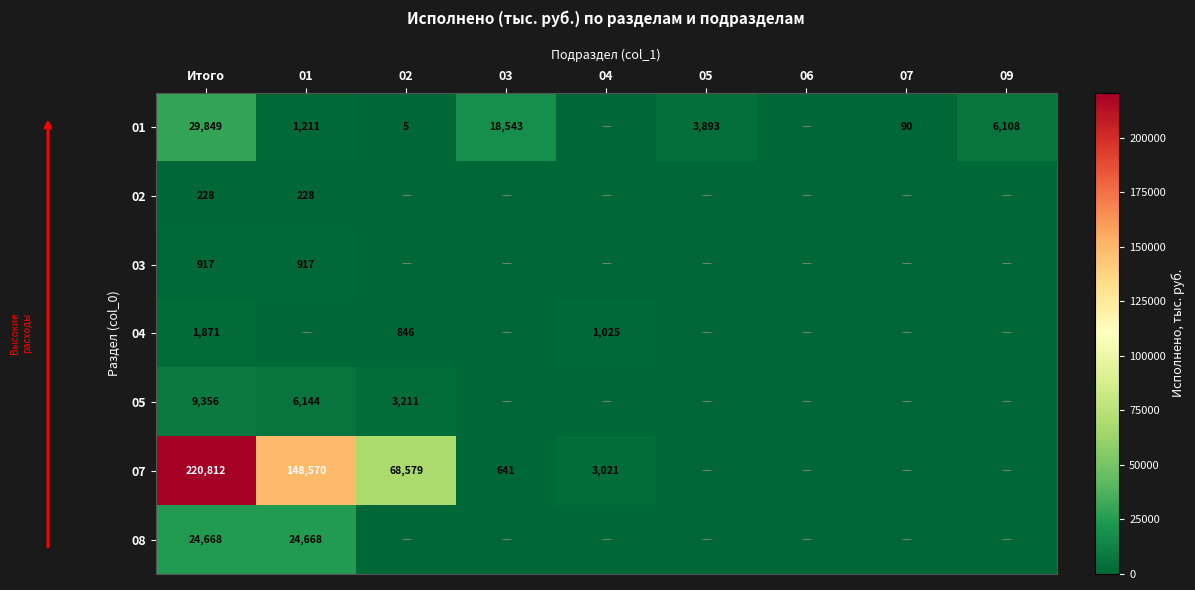

What is the total value across all series at Итого?

287701